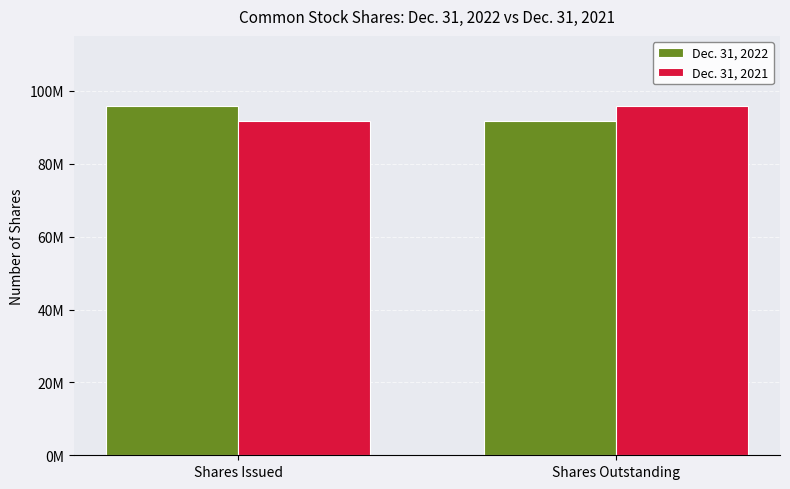

What are all the series names shown in the legend?

Dec. 31, 2022, Dec. 31, 2021